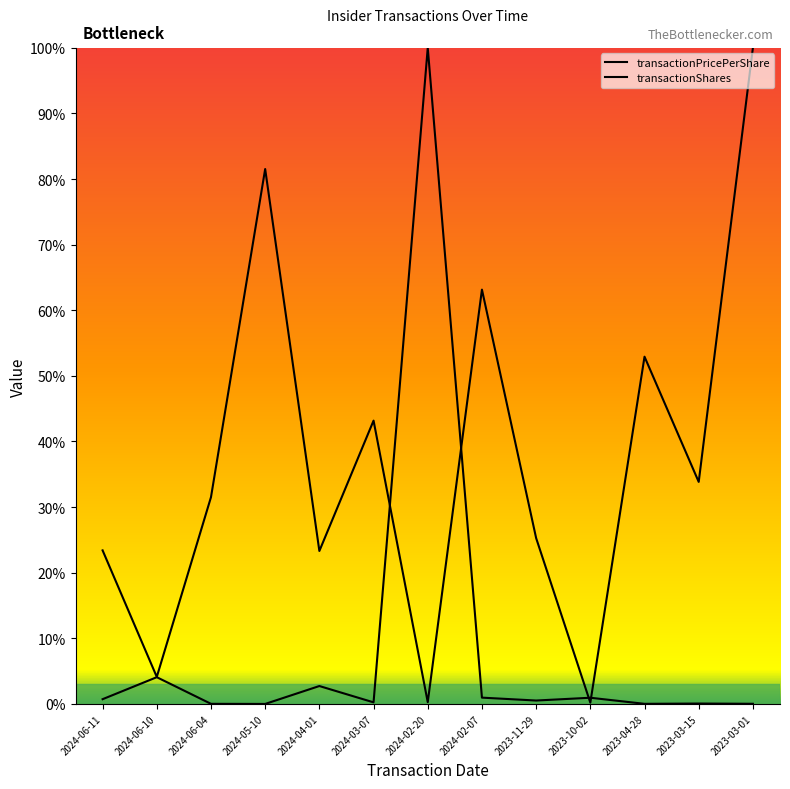

Reading left to right, extract all data points from this chart.

transactionPricePerShare: 23.4	4.1	31.5	81.5	23.3	43.2	0.3	63.1	25.3	0.2	52.9	33.8	100.0
transactionShares: 0.7	4.1	0.0	0.0	2.7	0.2	100.0	1.0	0.5	0.9	0.0	0.1	0.0